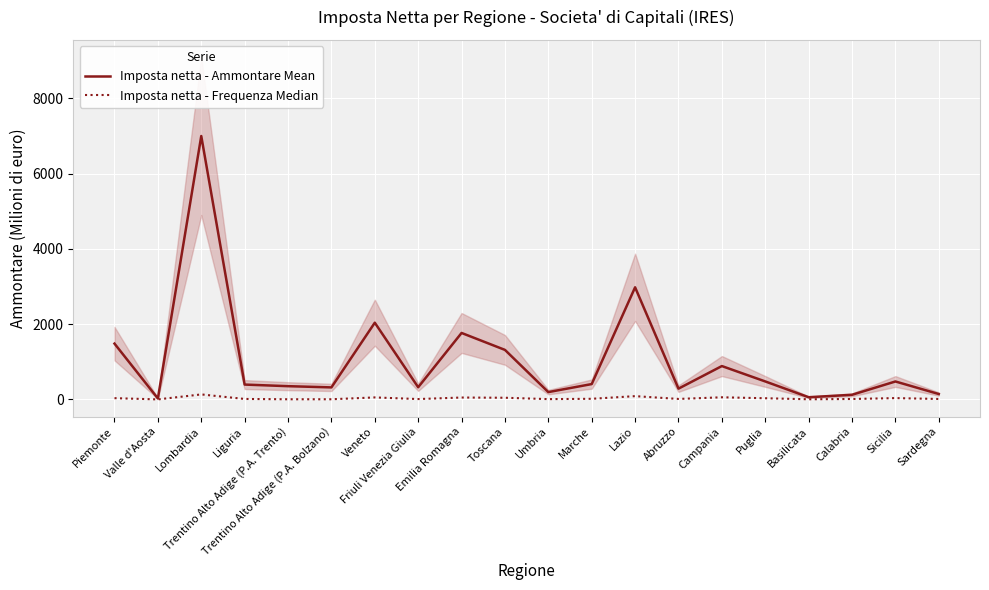

True or false: Imposta netta - Frequenza Median and Imposta netta - Ammontare Mean cross at least once.

False